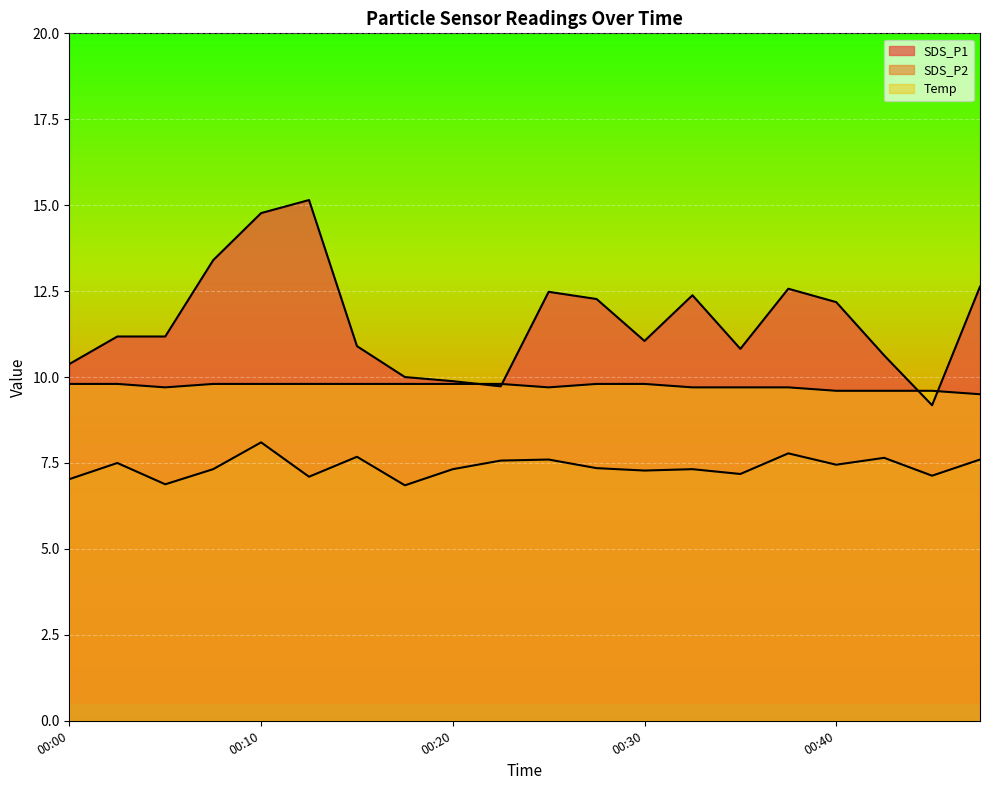

What is the difference between the SDS_P2 values at 00:17 and 00:20?

0.5